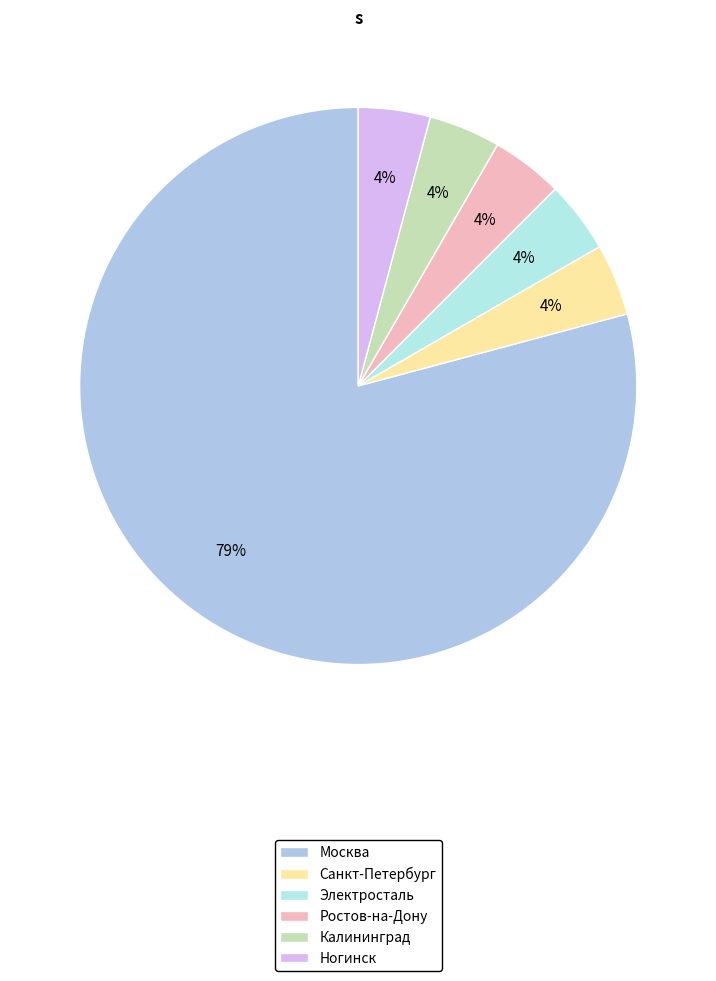

To the nearest percent, what portion does Ростов-на-Дону represent?

4%